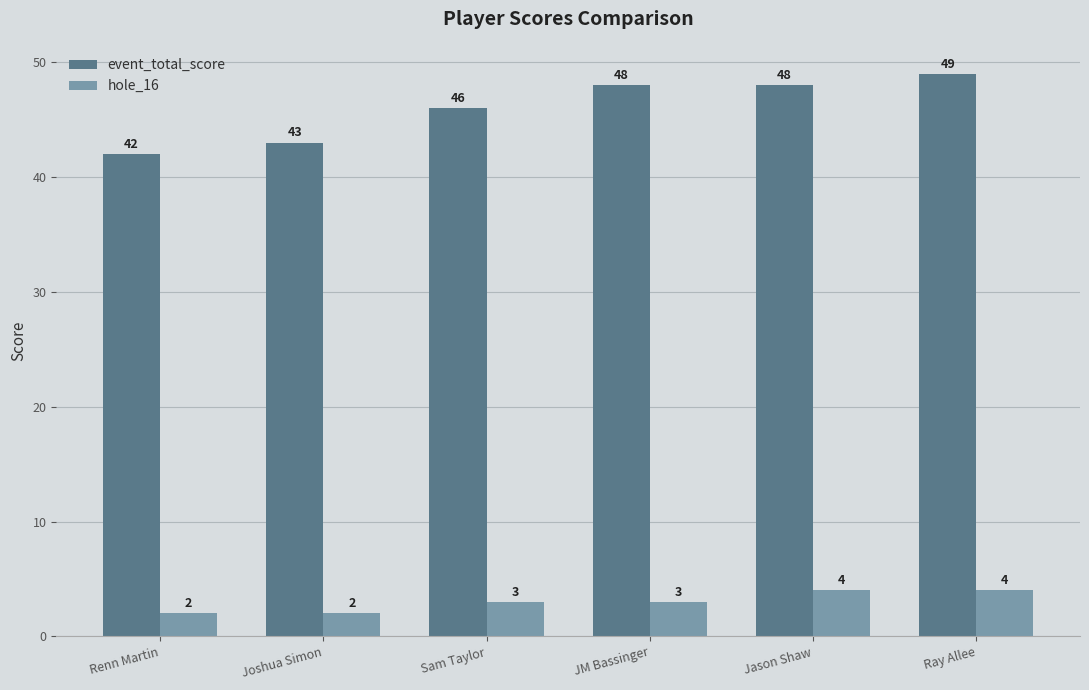

Reading left to right, what are all the values shown in this chart?

event_total_score: 42	43	46	48	48	49
hole_16: 2	2	3	3	4	4